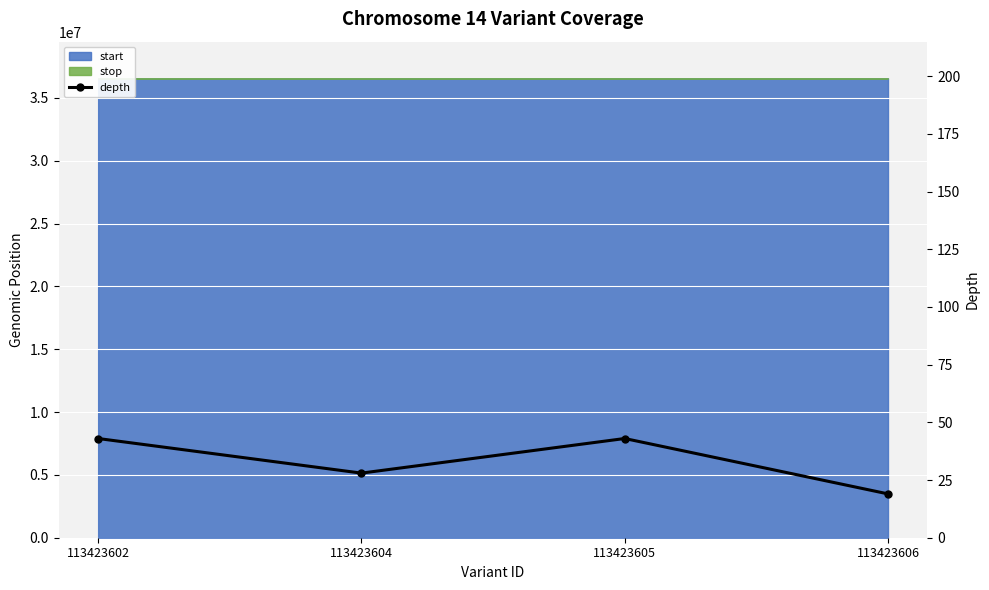

How many lines are shown in the chart?

1